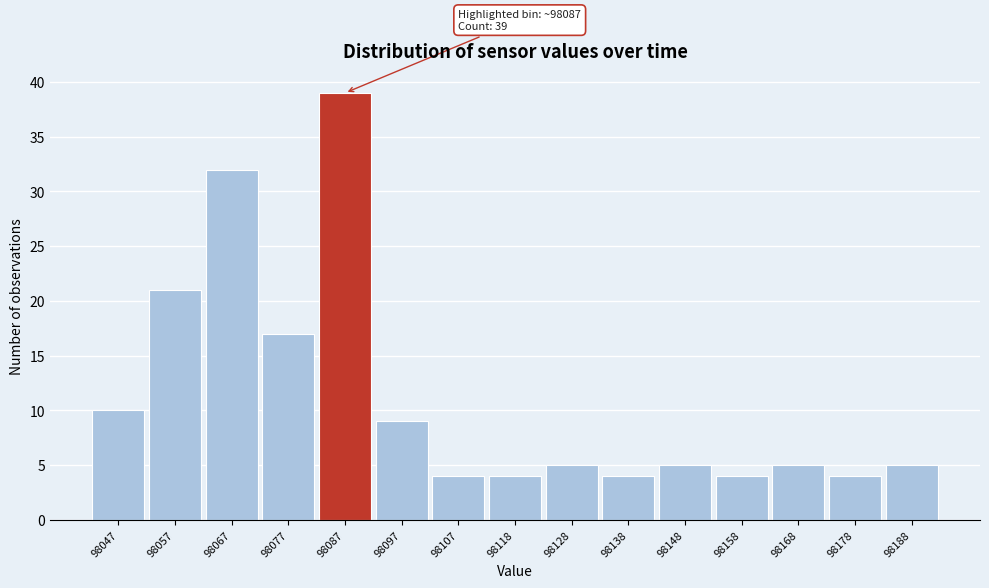

Which range on the x-axis has the tallest bar?

98082 to 98092